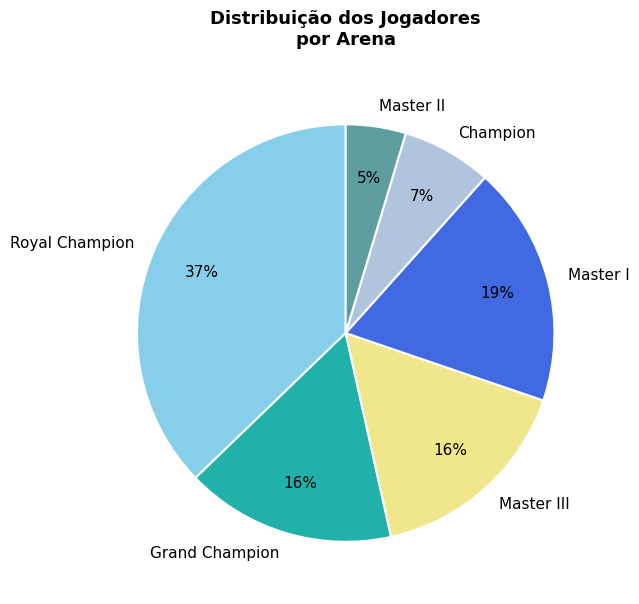

To the nearest percent, what is the average slice percentage?

17%